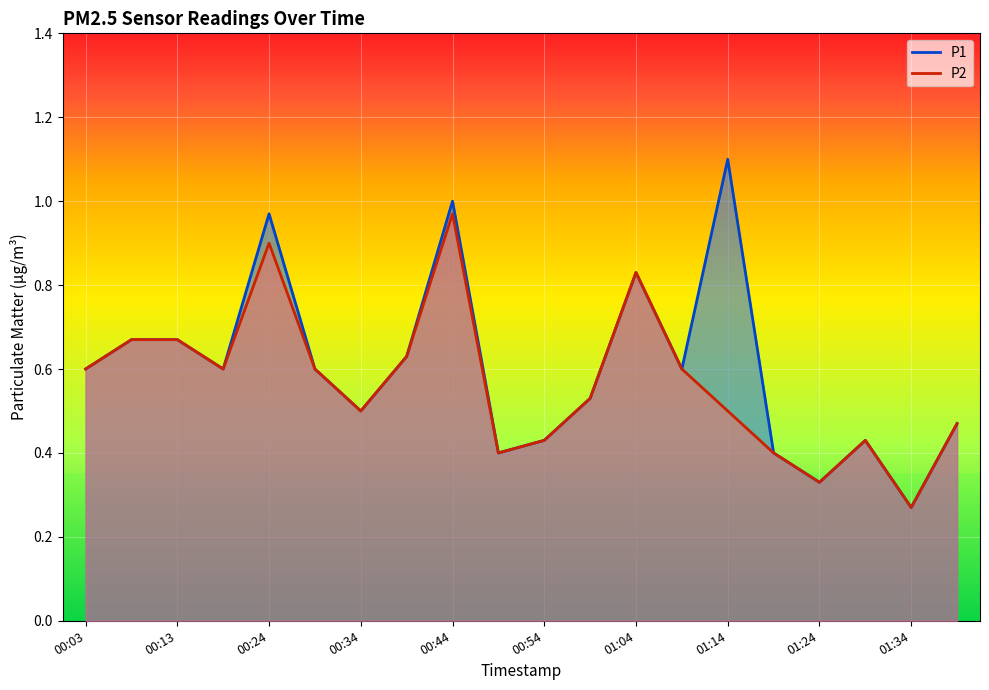

What is the average value of the P1 series?

0.6